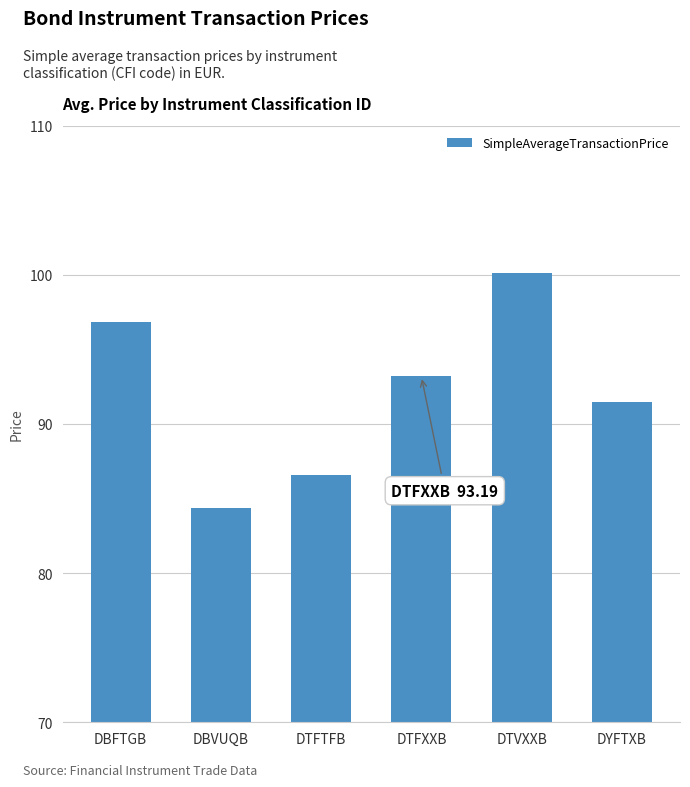

How many values are below 93?

3